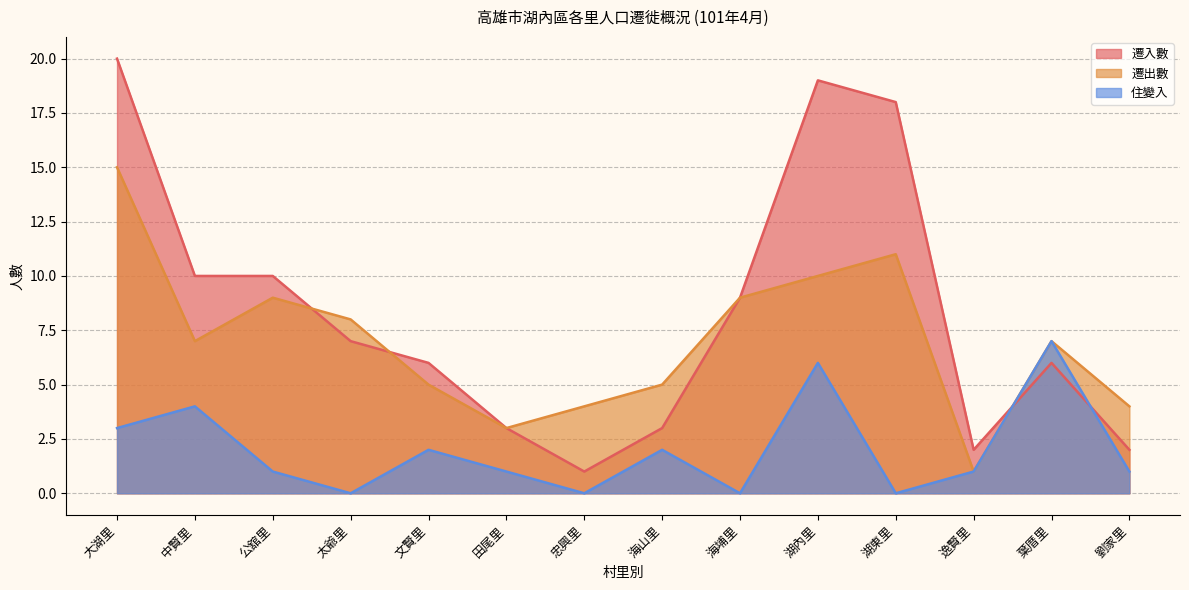

What is the value of the 遷出數 point at the 9th from the left?

9